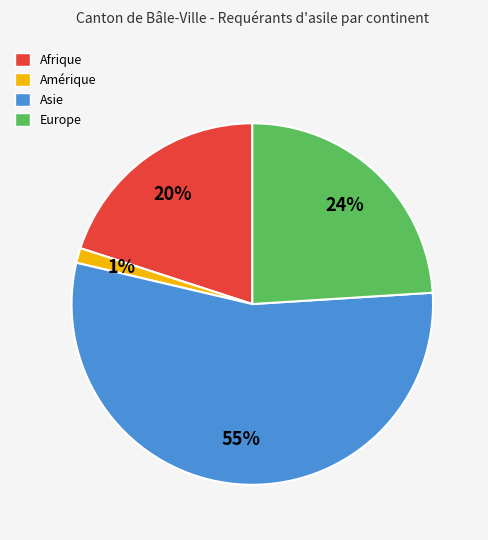

What is the majority slice?

Asie